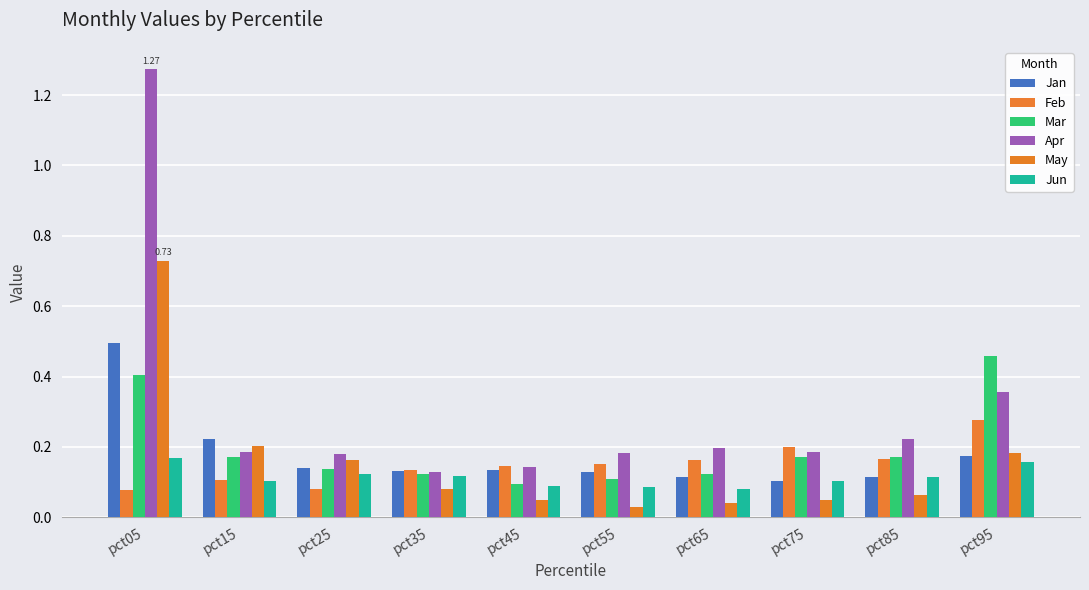

Reading left to right, transcribe all the data shown in this chart.

Jan: 0.5	0.2	0.1	0.1	0.1	0.1	0.1	0.1	0.1	0.2
Feb: 0.1	0.1	0.1	0.1	0.1	0.2	0.2	0.2	0.2	0.3
Mar: 0.4	0.2	0.1	0.1	0.1	0.1	0.1	0.2	0.2	0.5
Apr: 1.3	0.2	0.2	0.1	0.1	0.2	0.2	0.2	0.2	0.4
May: 0.7	0.2	0.2	0.1	0.0	0.0	0.0	0.0	0.1	0.2
Jun: 0.2	0.1	0.1	0.1	0.1	0.1	0.1	0.1	0.1	0.2